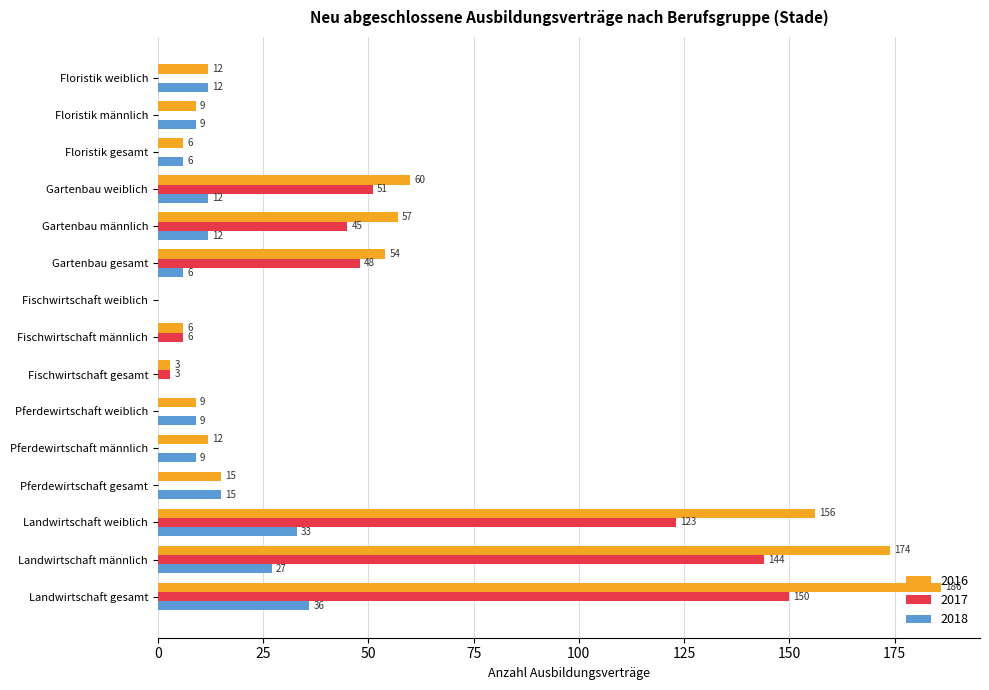

What is the sum of all 2017 values?

570